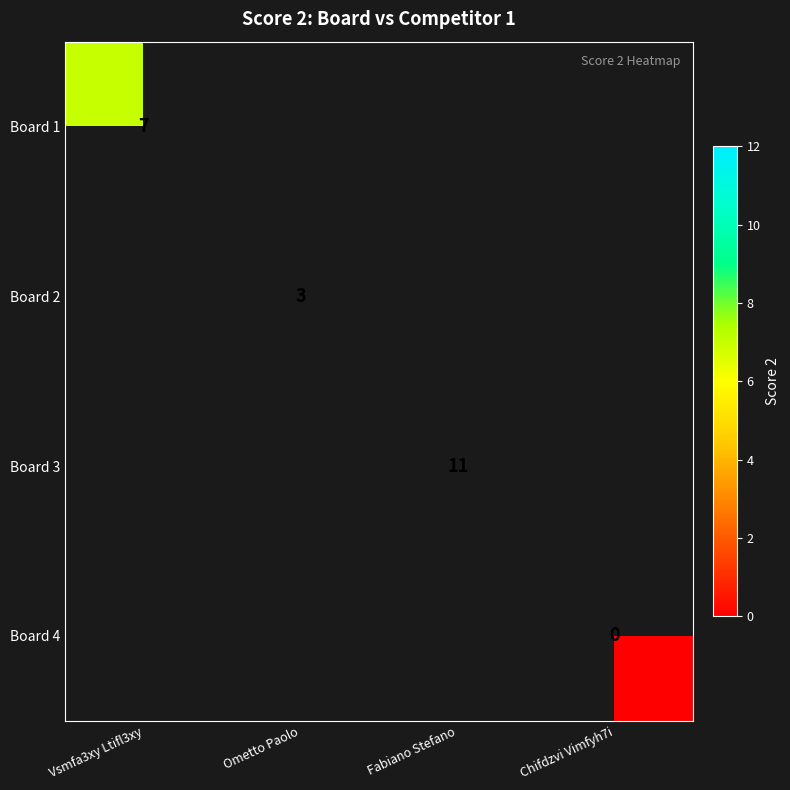

The value of Board 3 at Fabiano Stefano is 7. True or false?

False